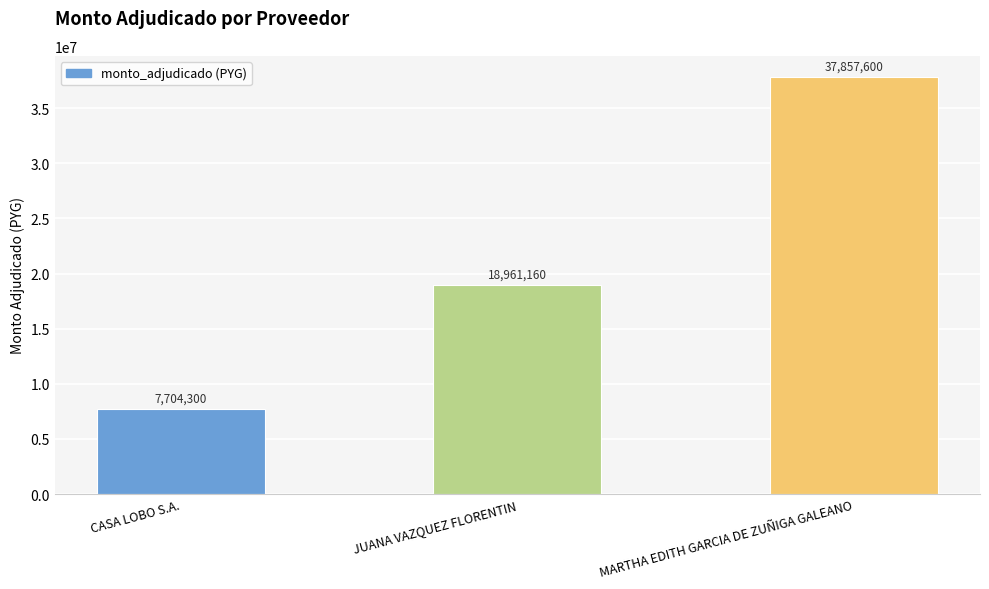

Rank the categories by value from highest to lowest.

MARTHA EDITH GARCIA DE ZUÑIGA GALEANO, JUANA VAZQUEZ FLORENTIN, CASA LOBO S.A.